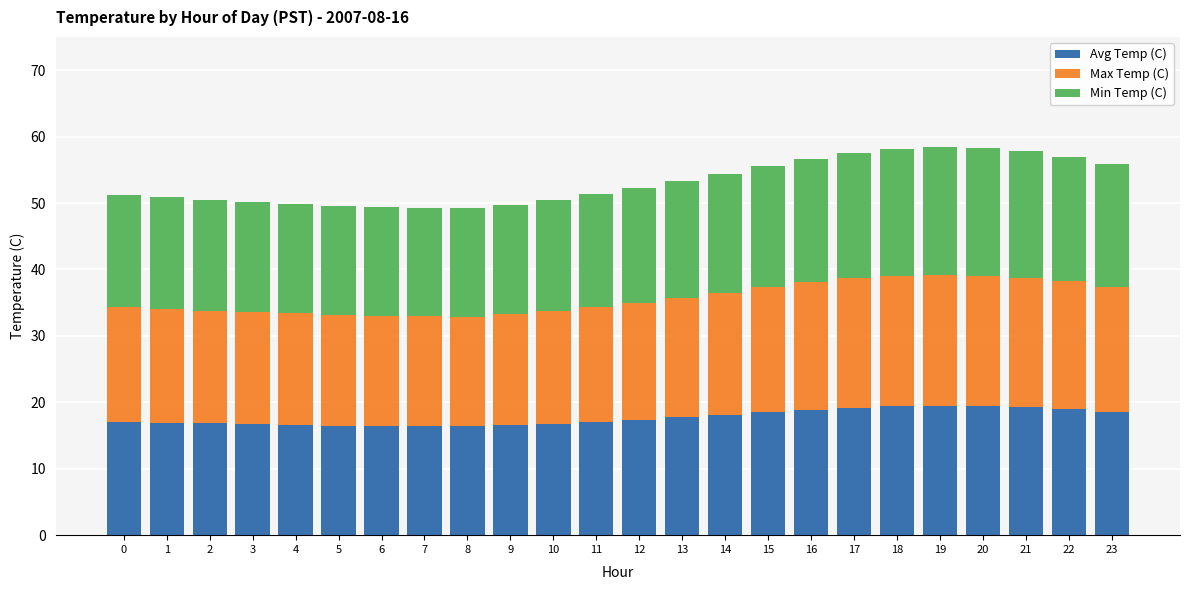

What is the maximum value for Avg Temp (C)?

19.5